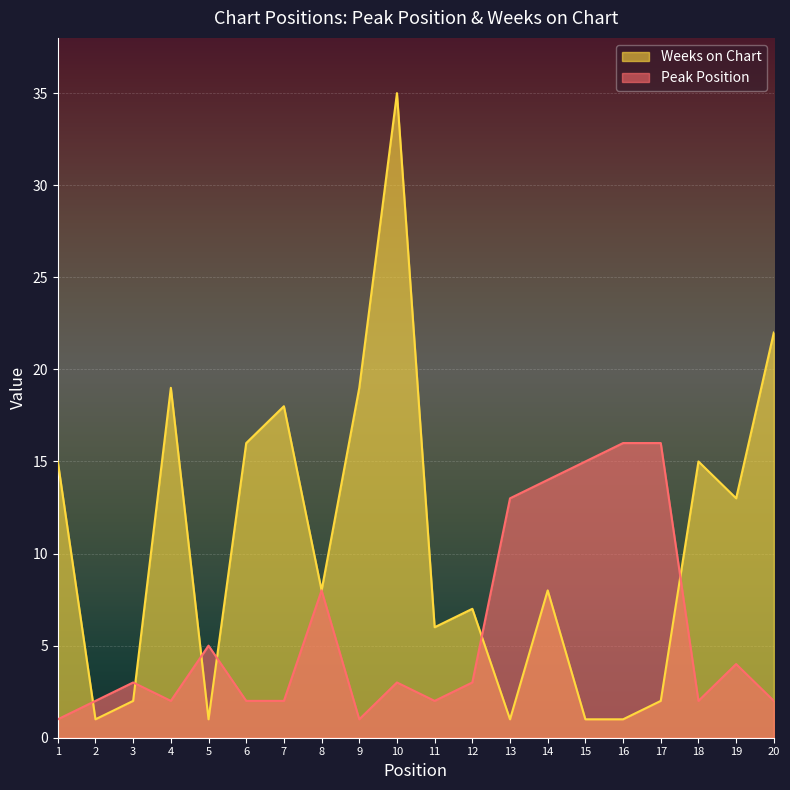

What is the approximate value of Peak Position at 20?

2